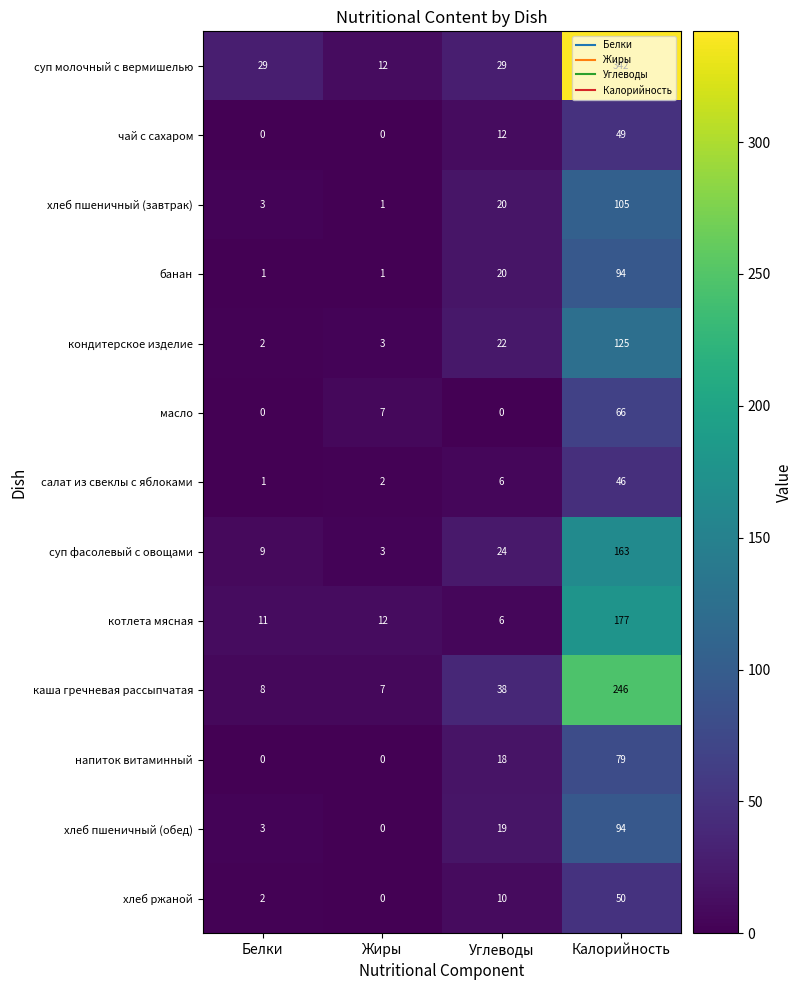

What is the spread (max minus min) of values at Жиры?

12